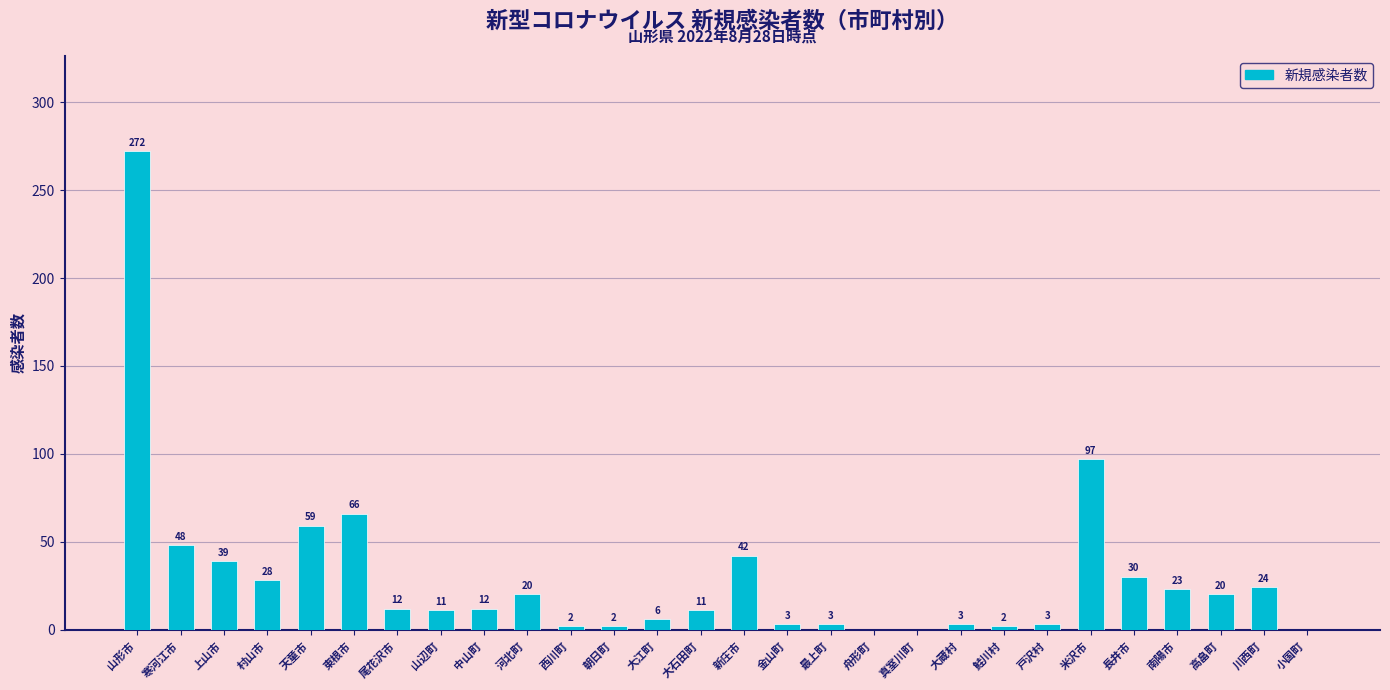

What is the sum of the values at 大江町 and 小国町?

6